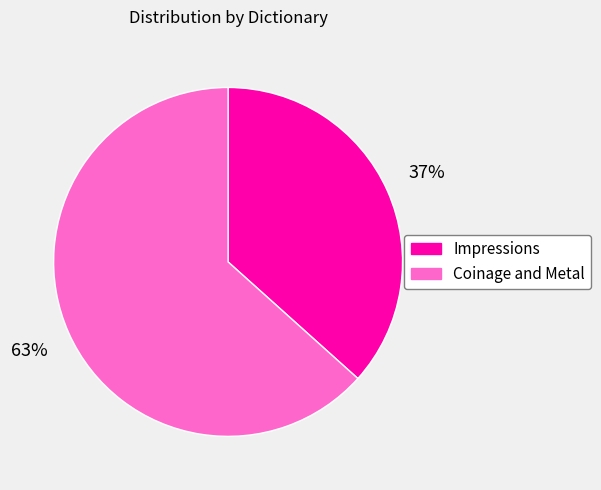

Is it true that Impressions is 37% of the pie?

True